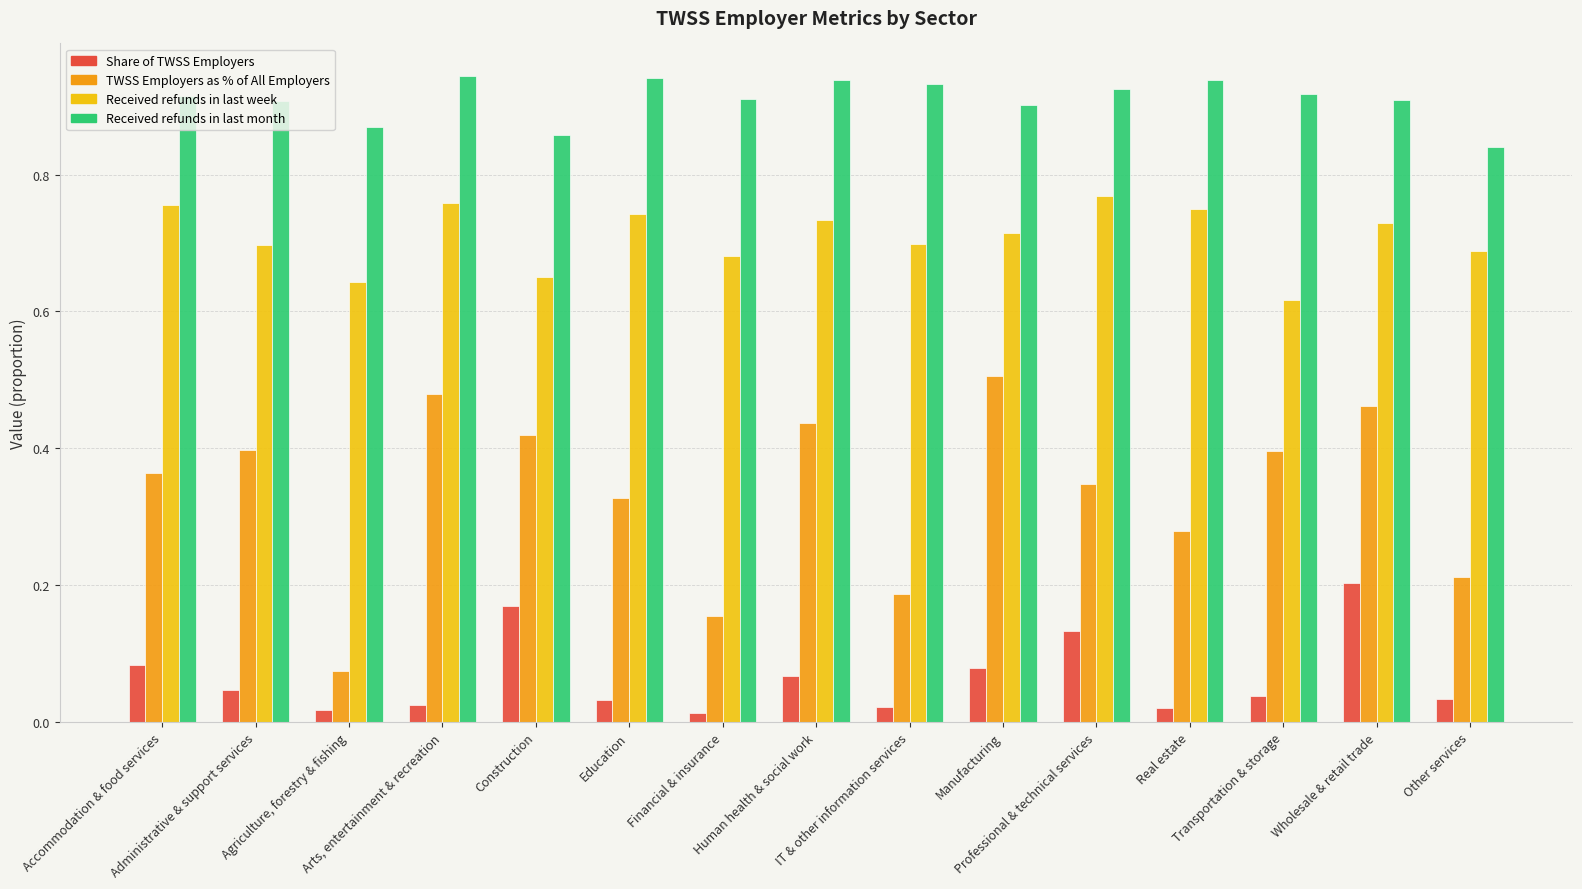

Which series has the widest spread of values?

TWSS Employers as % of All Employers